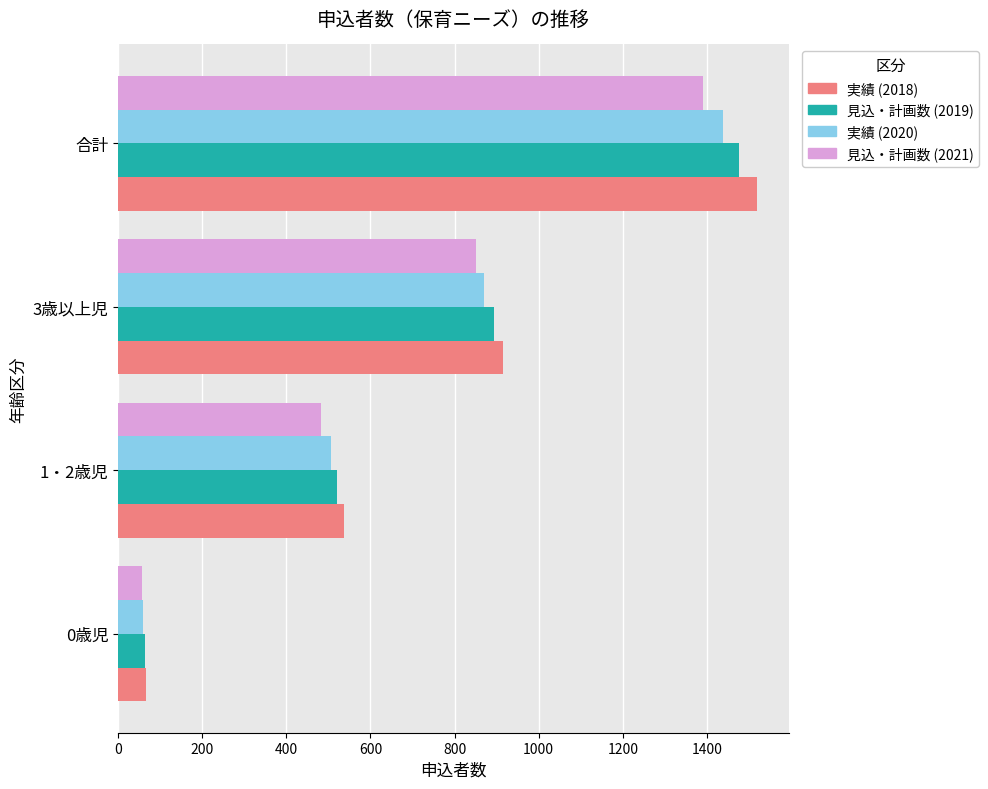

What is the sum of the 実績 (2018) values at 3歳以上児 and 合計?

2433